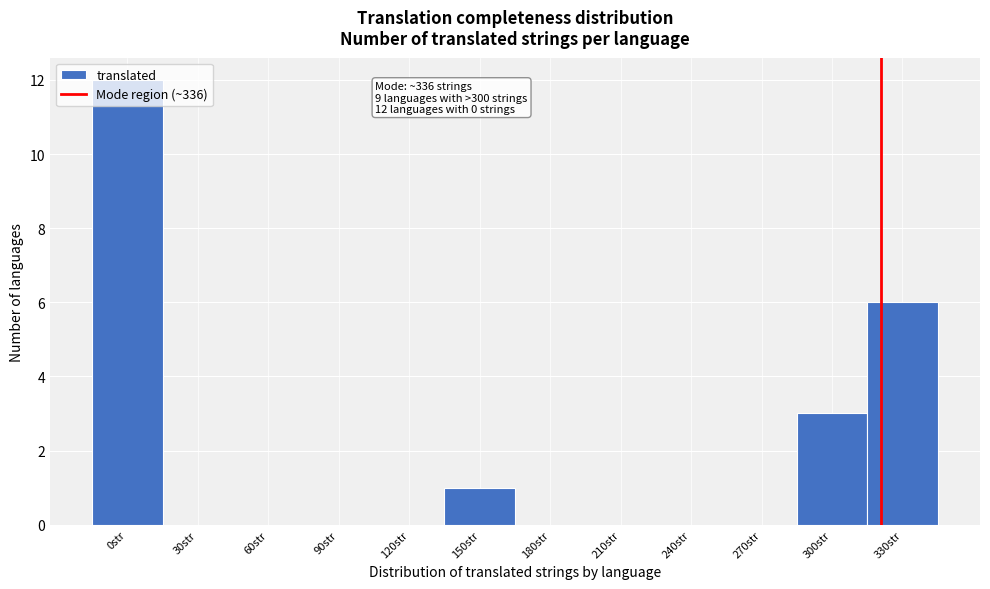

What is the sum of all values?

22